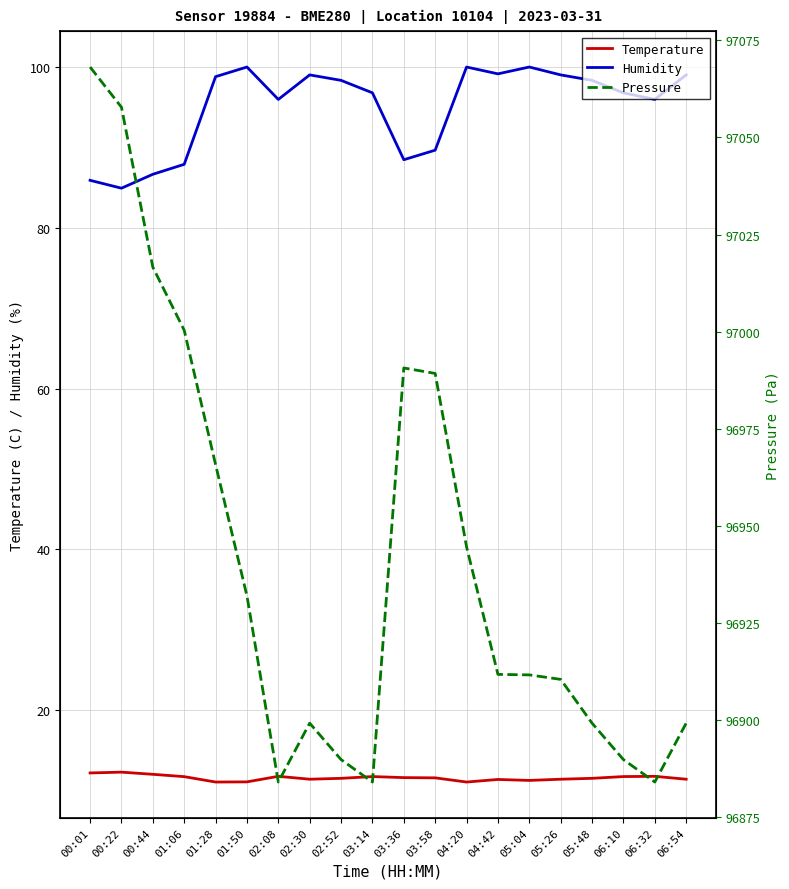

What is the difference between the highest and lowest values at 01:50?

96920.8